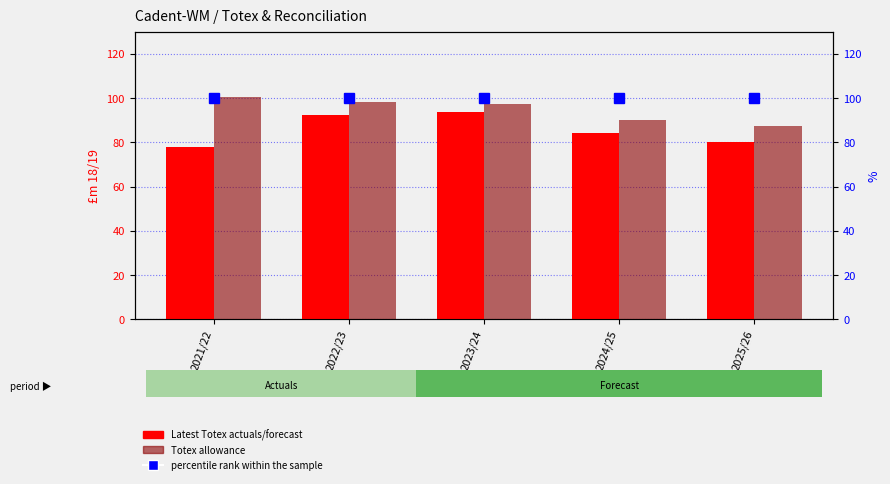

Reading right to left, extract all data points from this chart.

Latest Totex actuals/forecast: 2025/26=80.2	2024/25=84.4	2023/24=93.8	2022/23=92.3	2021/22=78.0
Totex allowance: 2025/26=87.4	2024/25=90.1	2023/24=97.5	2022/23=98.0	2021/22=100.5
percentile rank within the sample: 2025/26=100.0	2024/25=100.0	2023/24=100.0	2022/23=100.0	2021/22=100.0